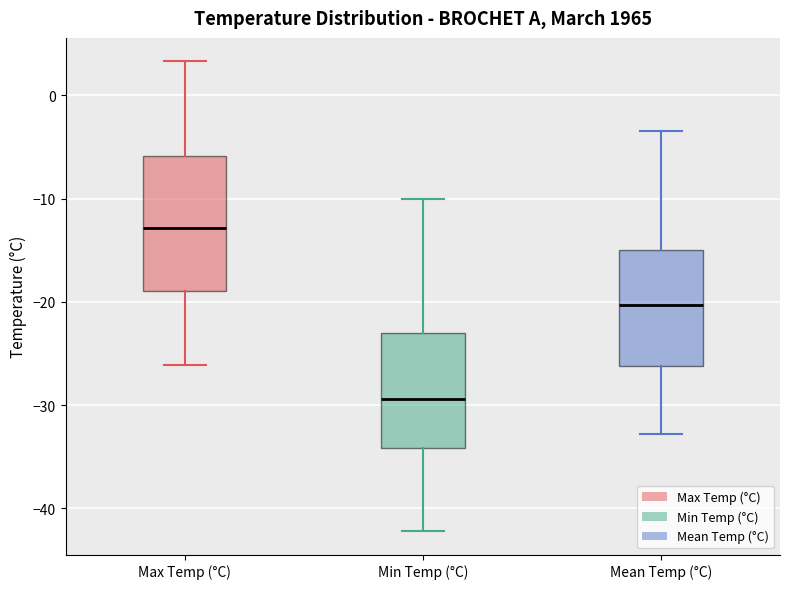

Where is the lower edge of the box for Mean Temp (°C) on the y-axis? The values are not printed on the chart, so give them approximately, as read against the axis.

-26